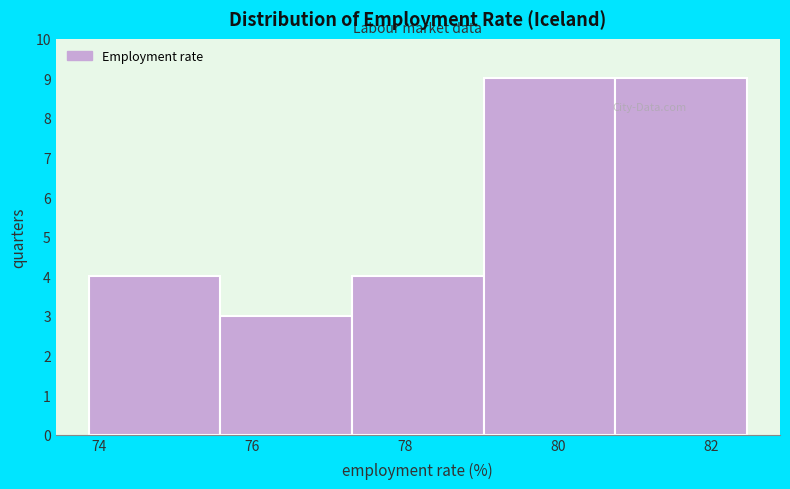

Reading left to right, transcribe this chart: for each bar, give the range it covers on the x-axis and its height. Neither the bar edges nor the heights are printed on the chart, so give them approximately, as read against the axes.

73.8 to 75.6: 4
75.6 to 77.4: 3
77.4 to 79.0: 4
79.0 to 80.8: 9
80.8 to 82.4: 9